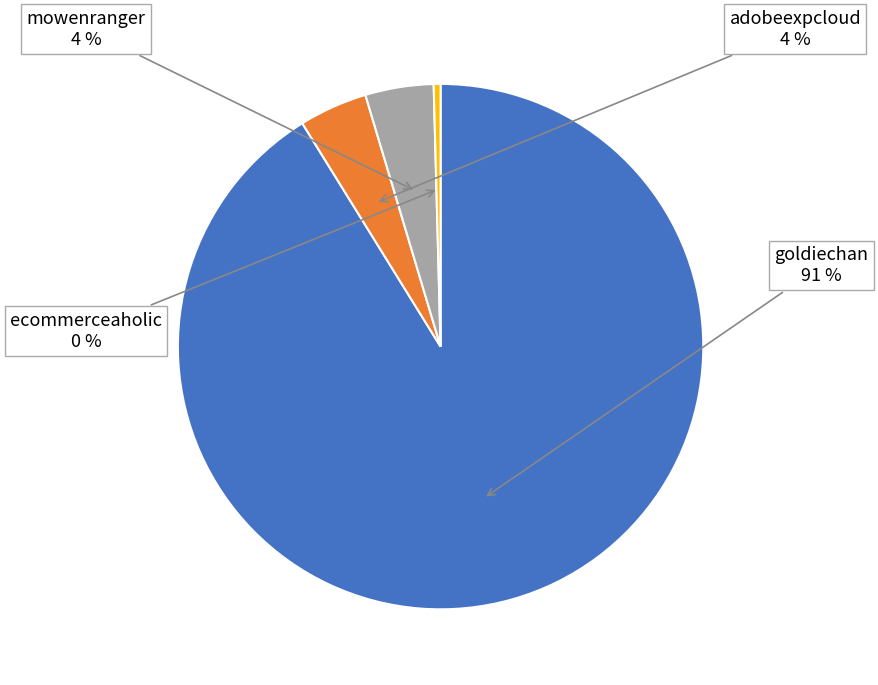

Does any single category account for the majority?

Yes